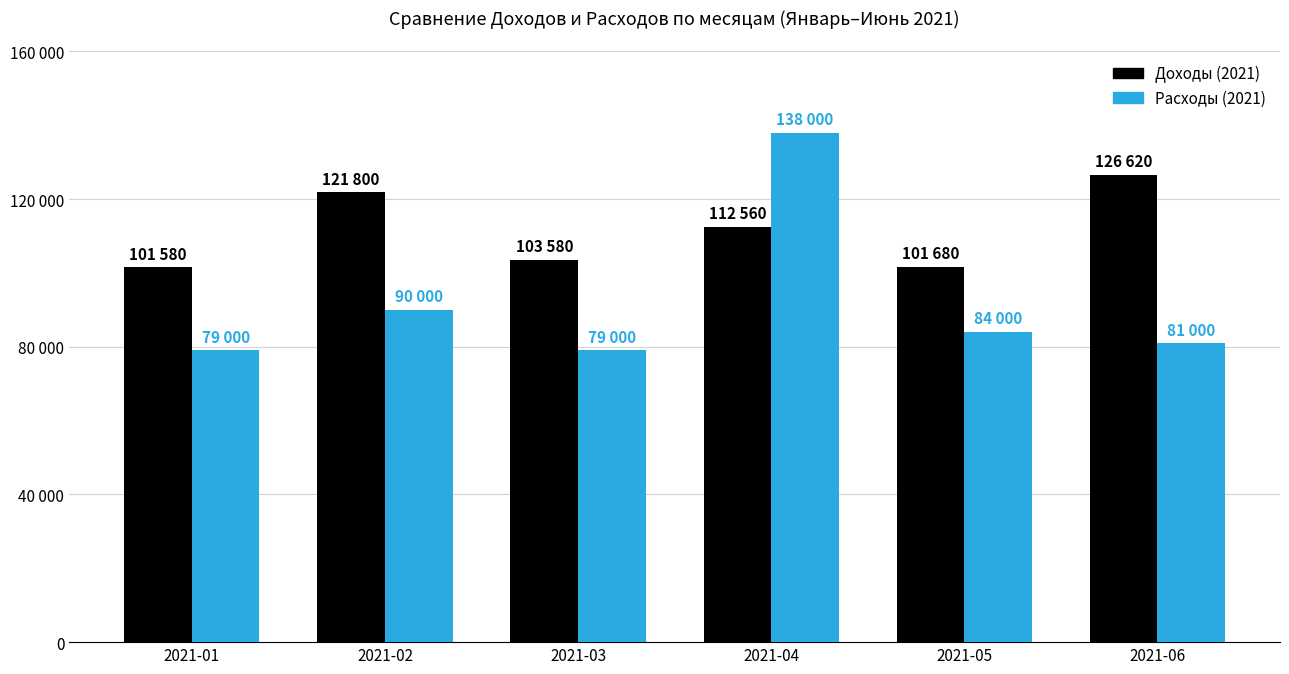

Reading left to right, extract all data points from this chart.

Доходы (2021): 101580	121800	103580	112560	101680	126620
Расходы (2021): 79000	90000	79000	138000	84000	81000